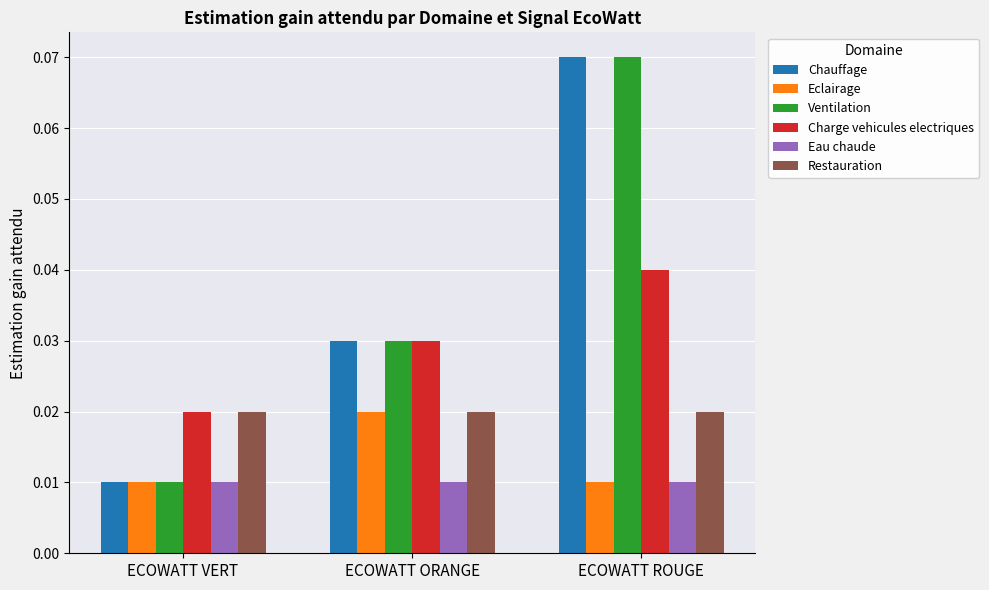

At which category is the sum across all series the highest?

ECOWATT ROUGE